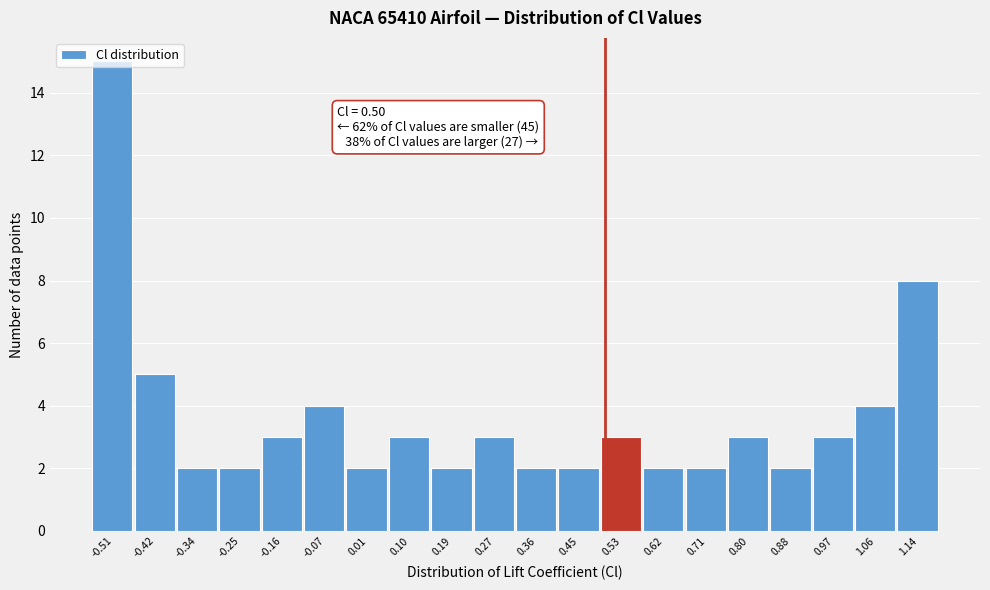

Over which range of the x-axis is the bar tallest?

-0.55 to -0.47